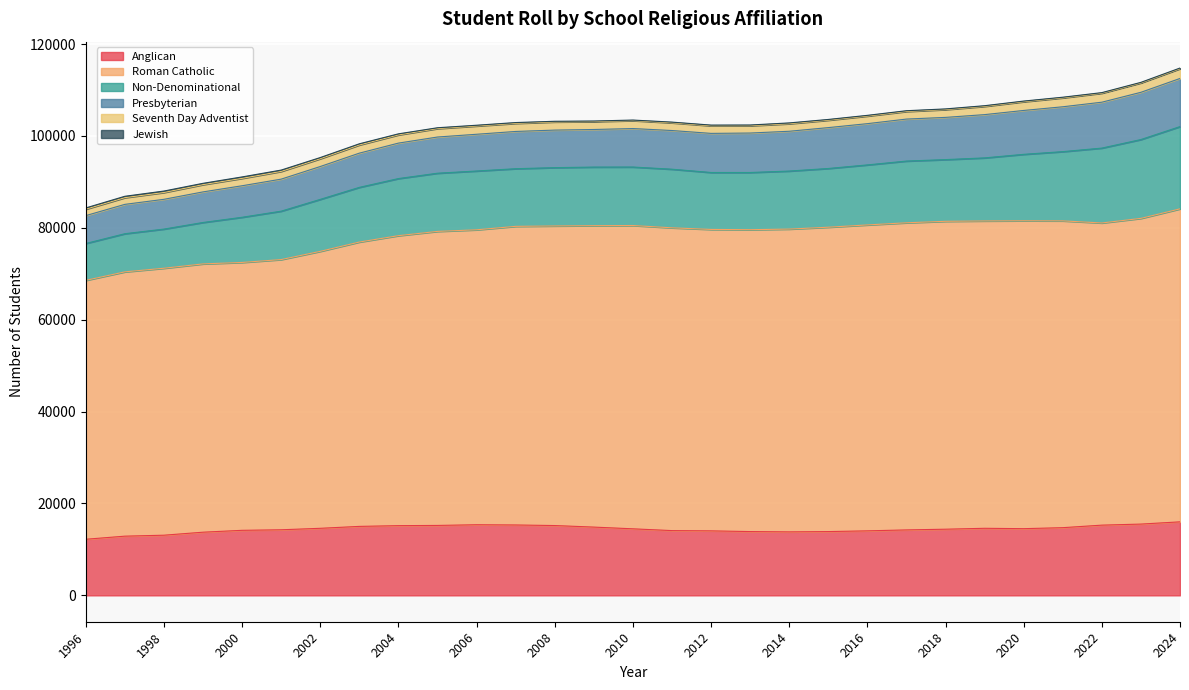

What is the spread (max minus min) of values at 2007?

64823